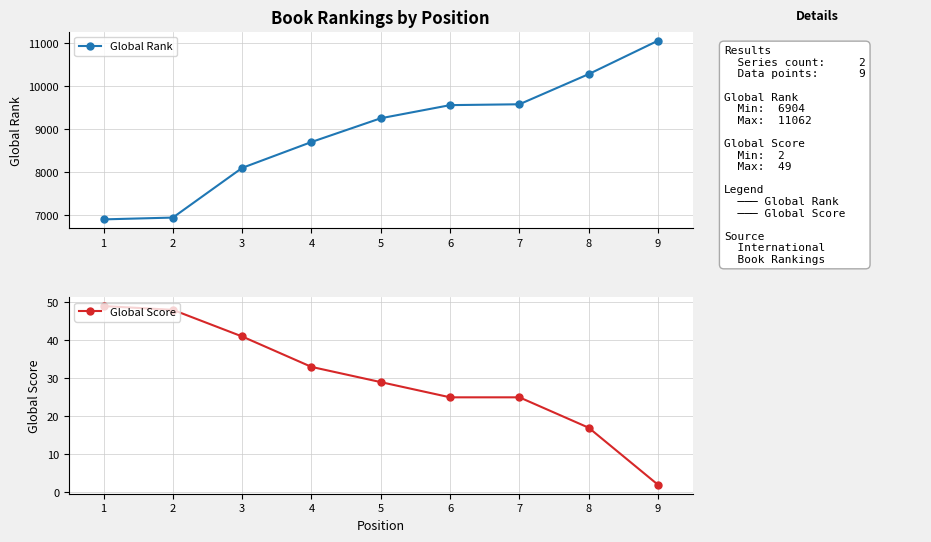

What is the greatest value displayed?

11062